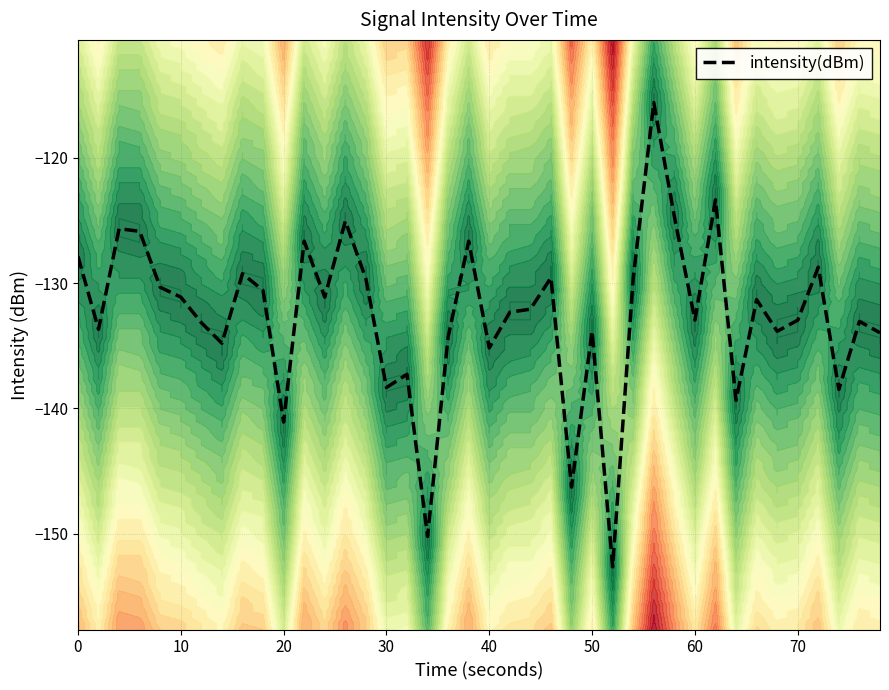

What is the difference between the maximum and second lowest values?

34.6